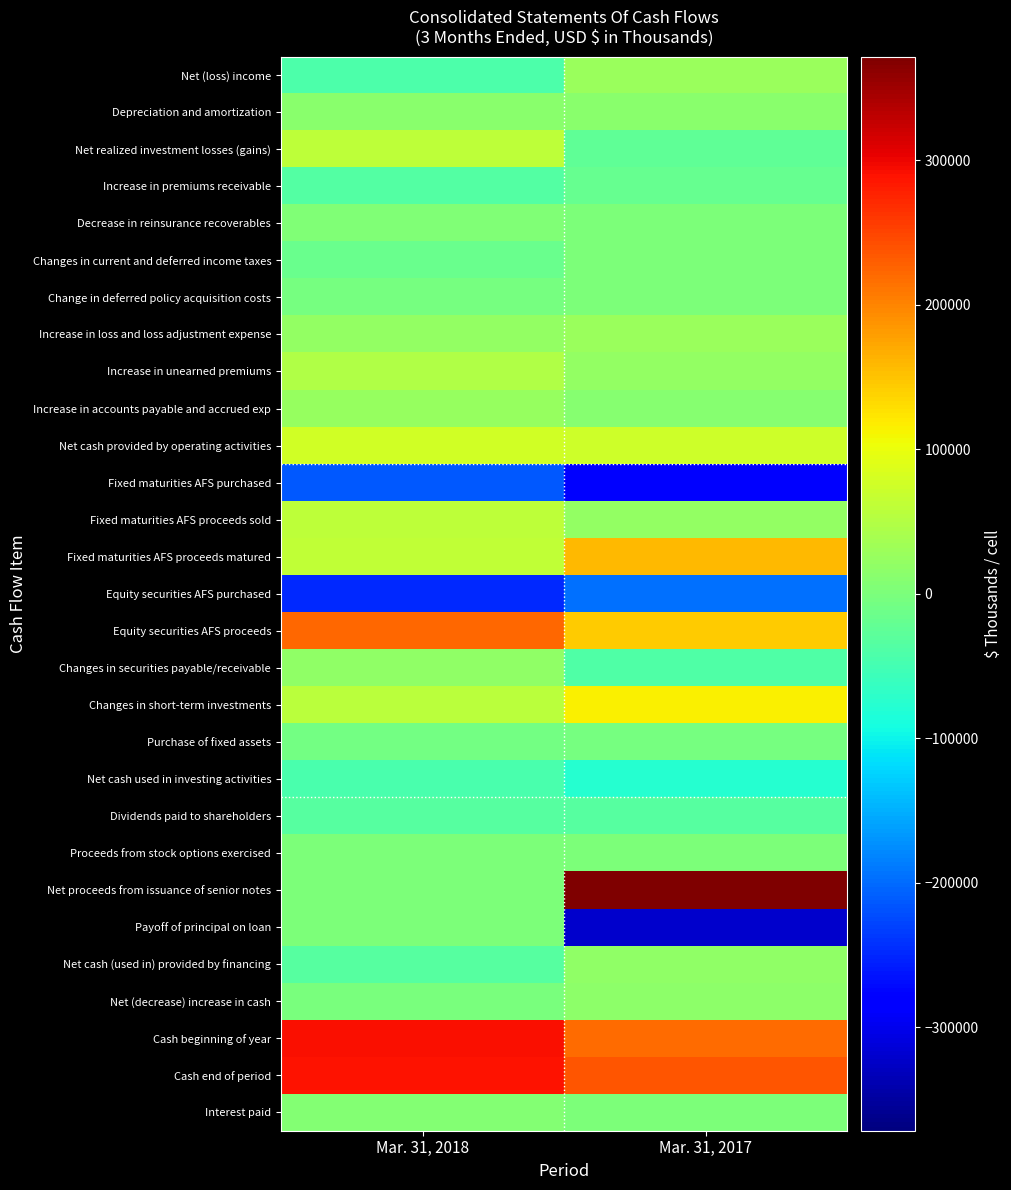

What is the difference between the highest and lowest values at Mar. 31, 2018?

540590